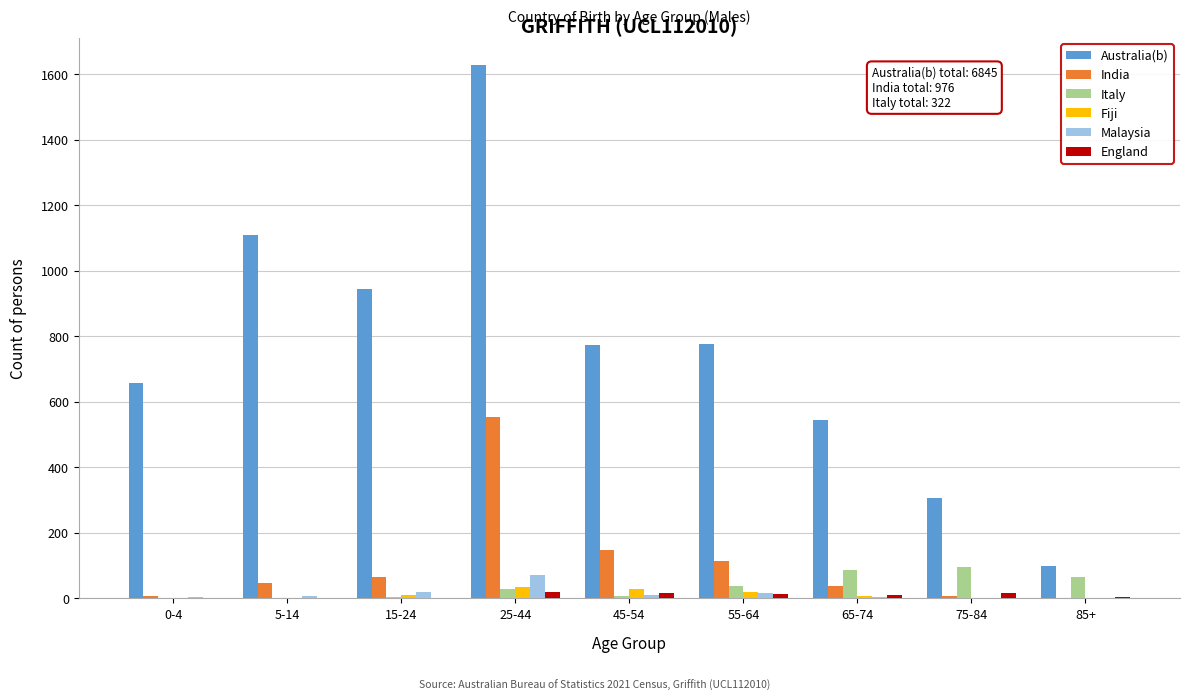

At which category does the chart reach its peak across all series?

25-44